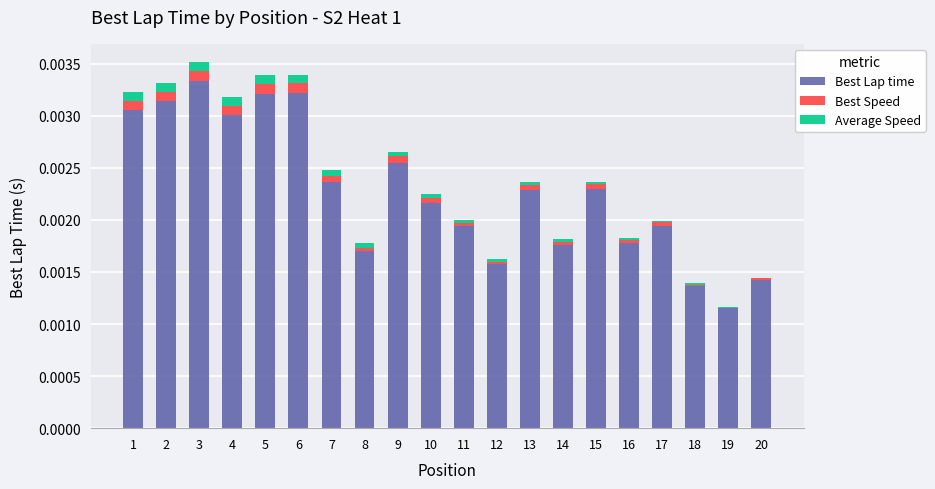

Which category has the highest value in the Best Lap time series?

3